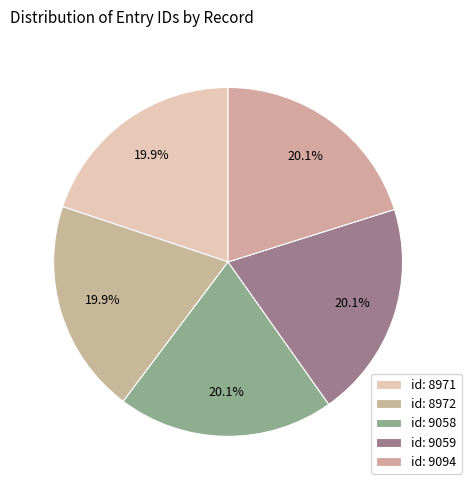

Between id: 9058 and id: 8972, which is larger?

id: 9058